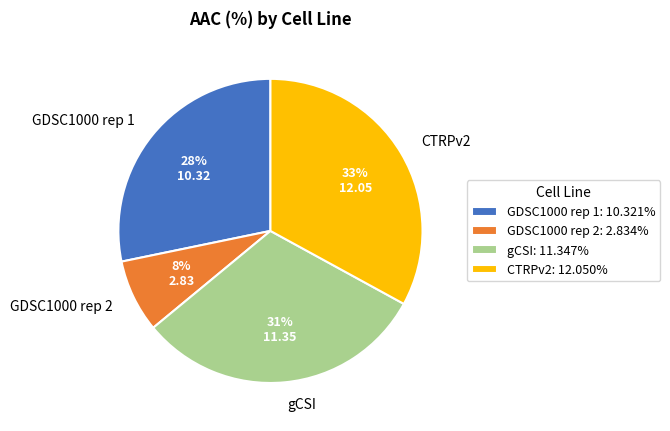

Which has a higher value, CTRPv2 or gCSI?

CTRPv2